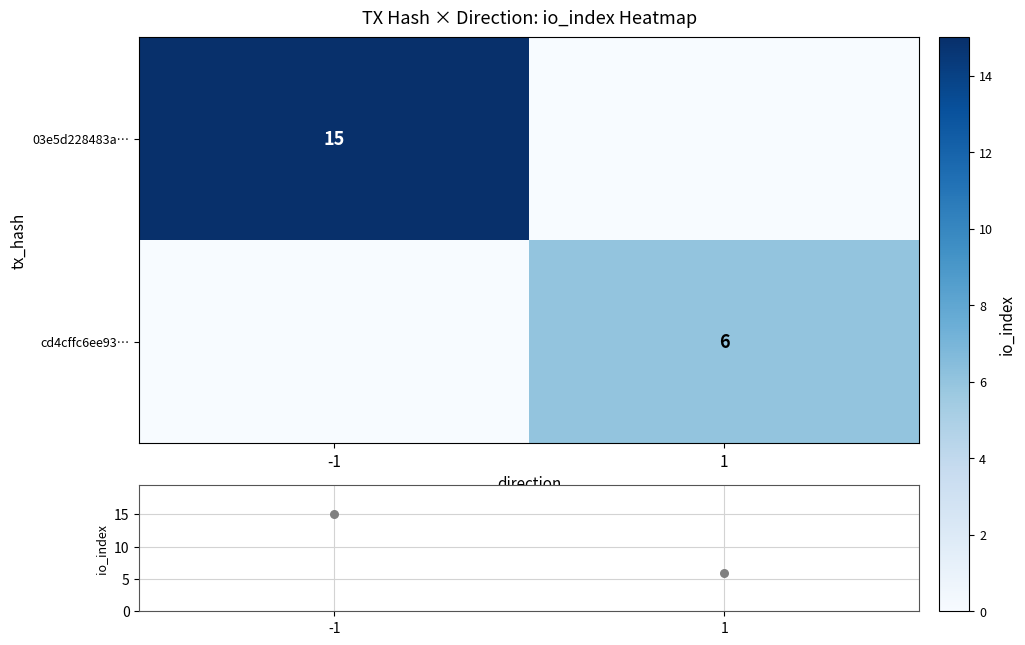

What is the sum of the io_index values at 1 and -1?

21